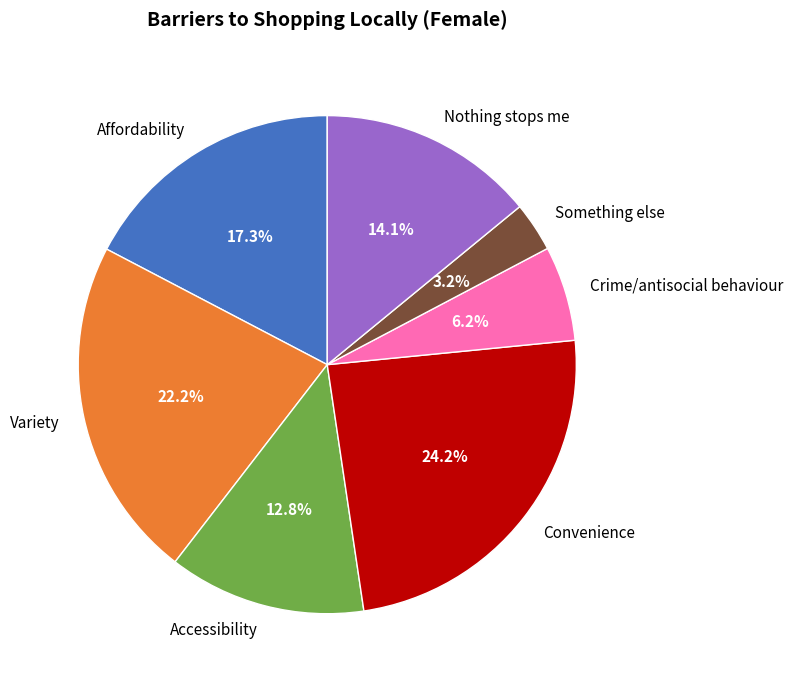

To the nearest percent, what percentage of the pie is Convenience?

24%